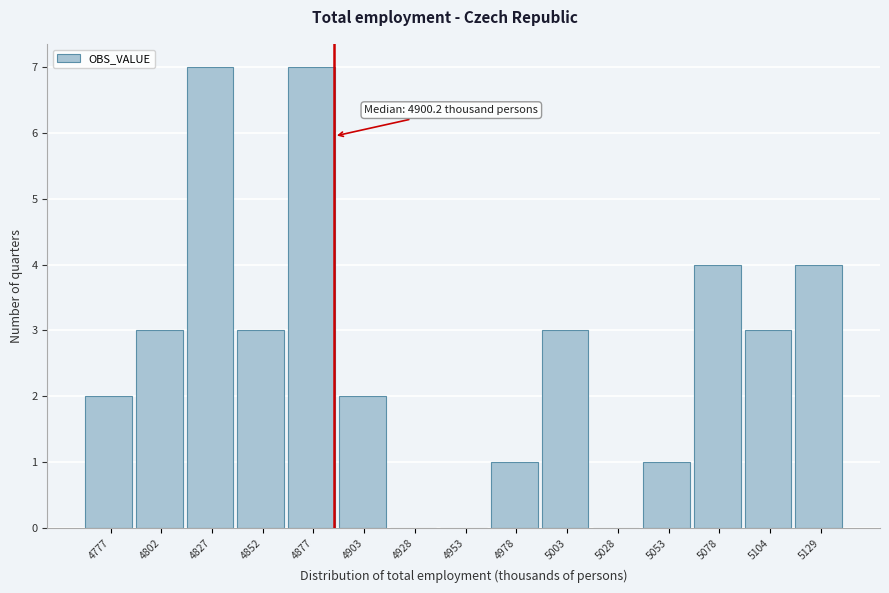

Reading left to right, what are all the values shown in this chart?

4777=2	4802=3	4827=7	4852=3	4877=7	4903=2	4928=0	4953=0	4978=1	5003=3	5028=0	5053=1	5078=4	5104=3	5129=4